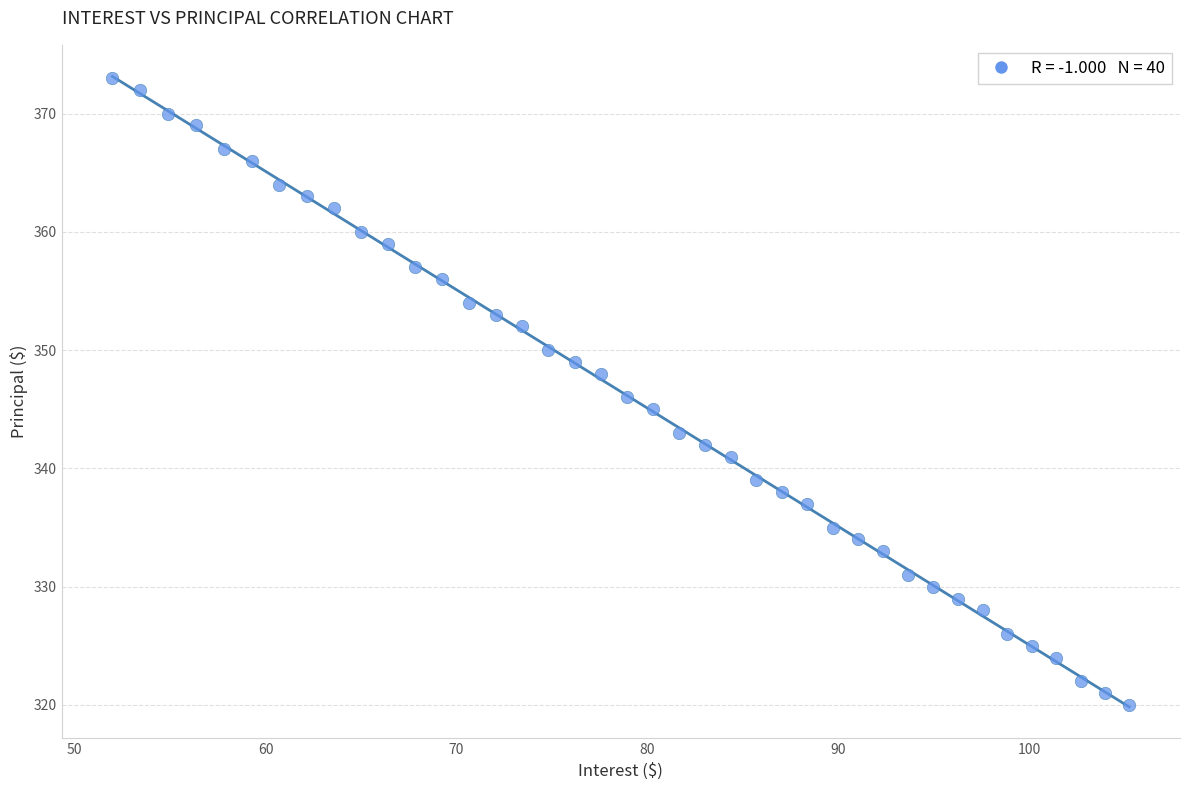

What is the range of Y values (max minus min)?

53